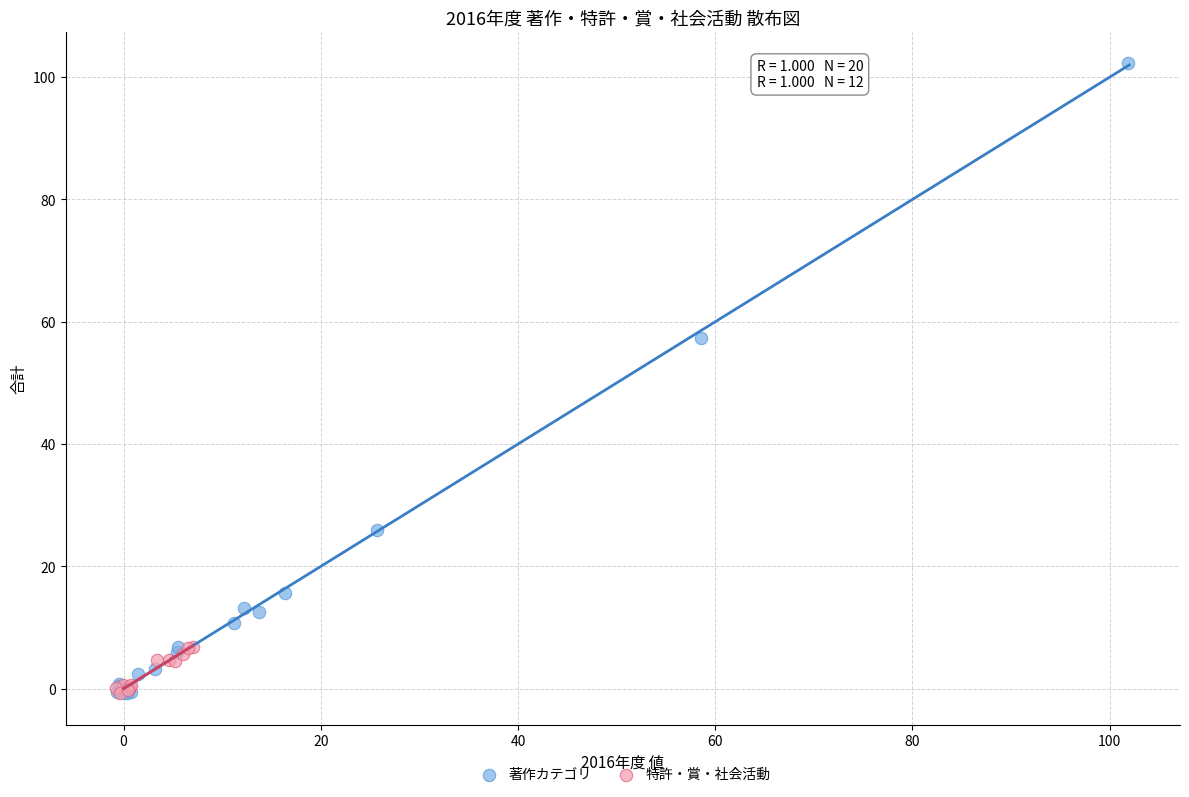

Which series has the widest spread of Y values?

著作カテゴリ